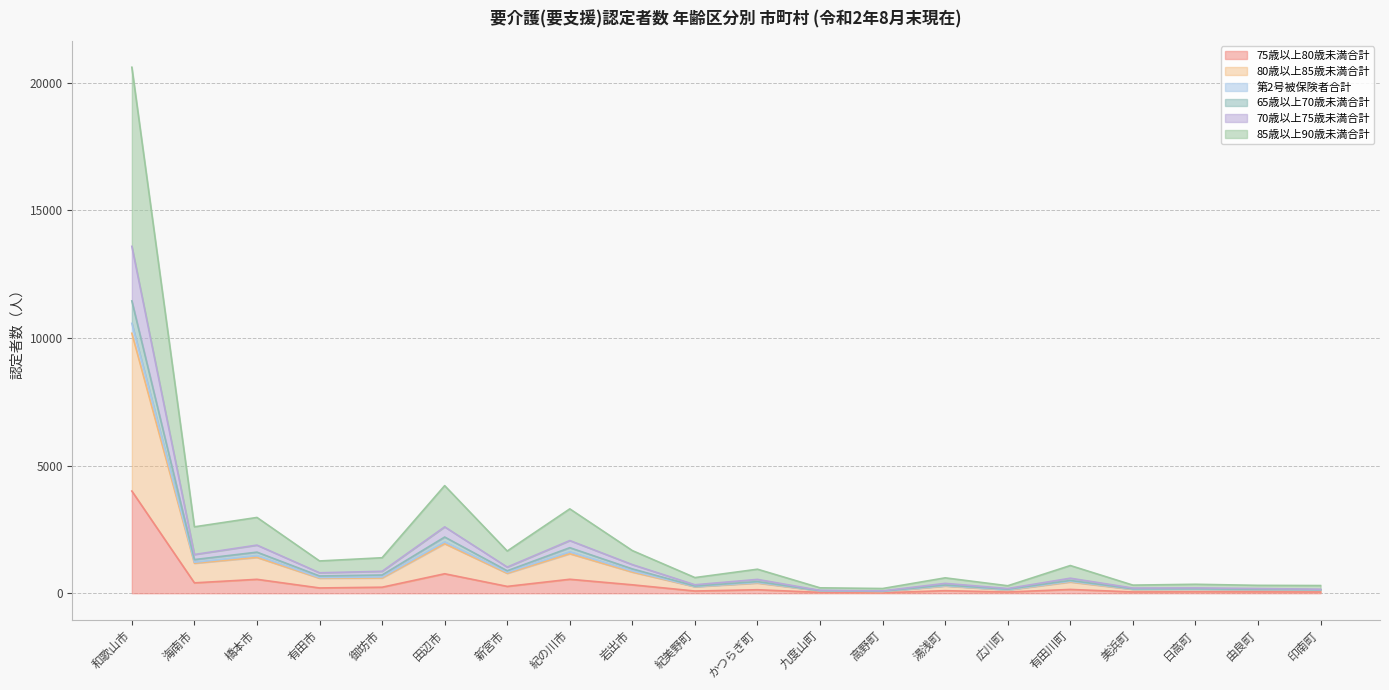

True or false: 75歳以上80歳未満合計 and 65歳以上70歳未満合計 intersect in this chart.

False